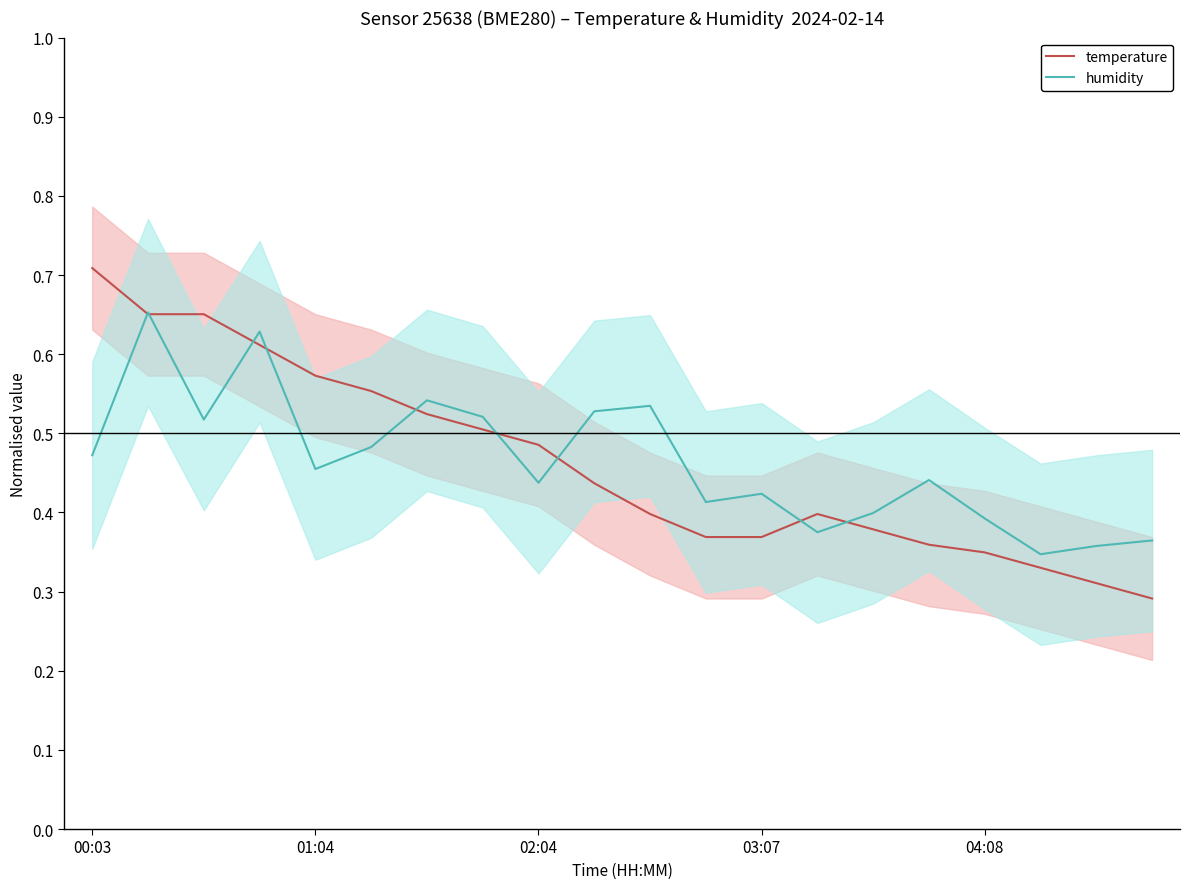

What is the maximum value for temperature?

0.7